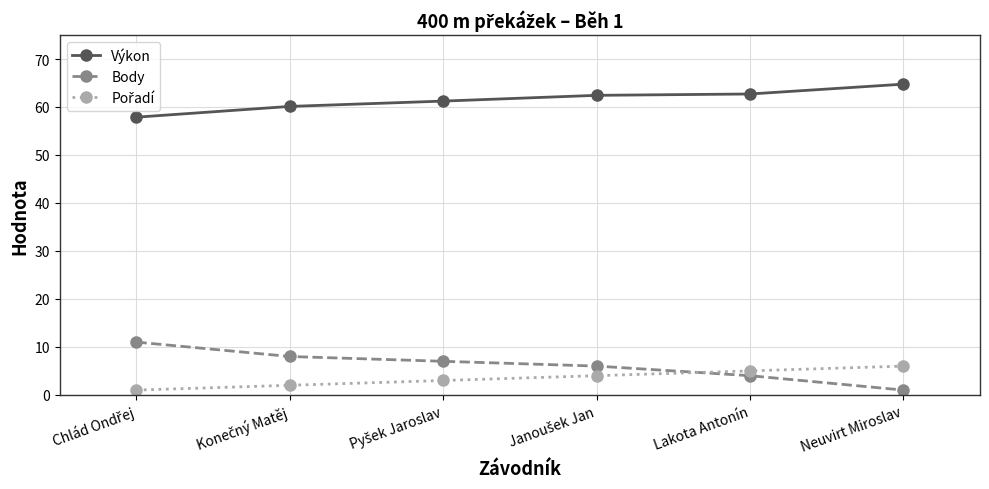

What is the label of the 5th point from the left?

Lakota Antonín